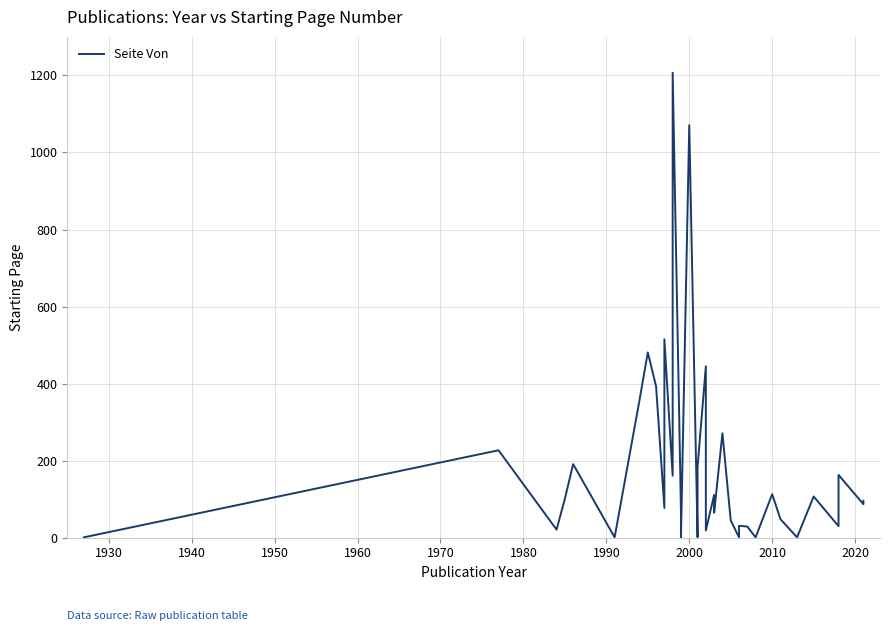

What is the average value?

182